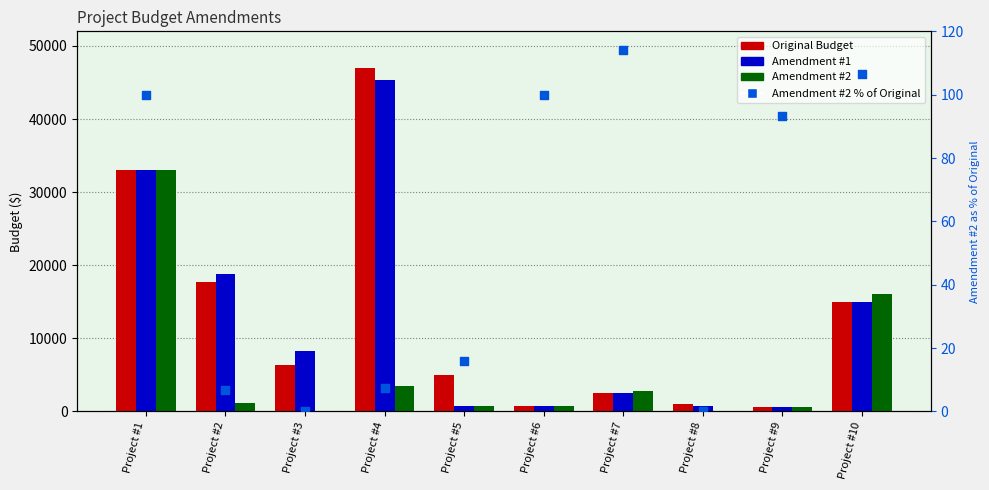

Which series has the largest total across all categories?

Original Budget